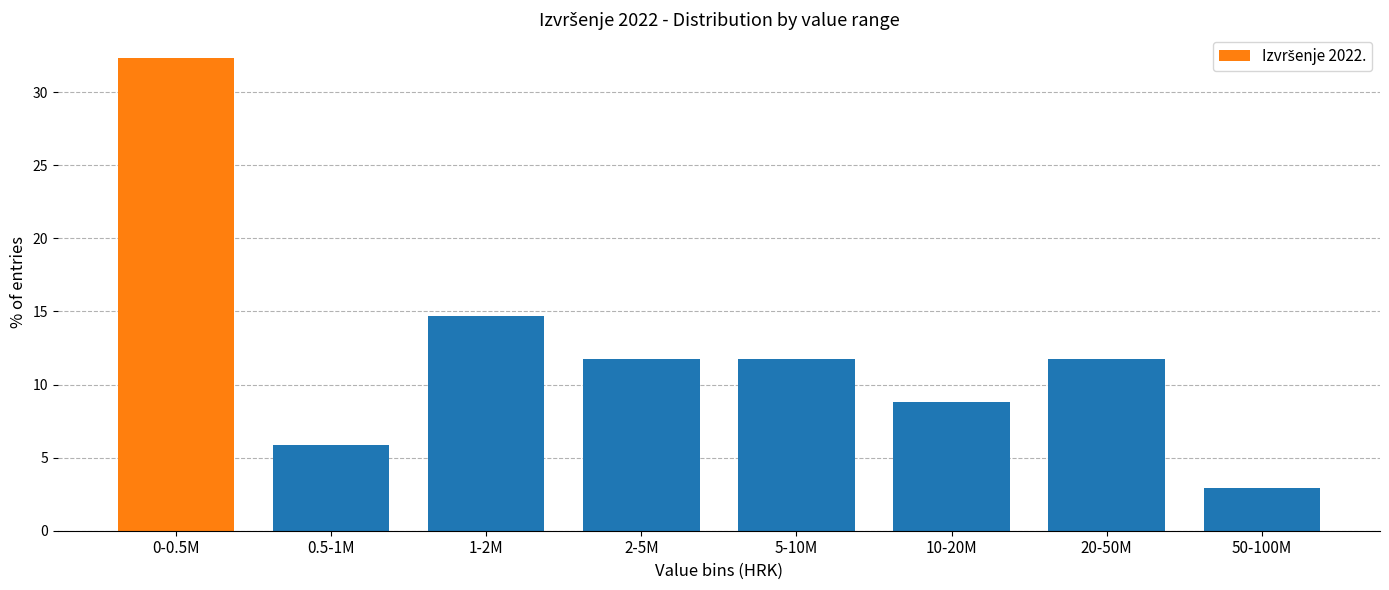

Reading left to right, what are all the values shown in this chart?

32.4	5.9	14.7	11.8	11.8	8.8	11.8	2.9